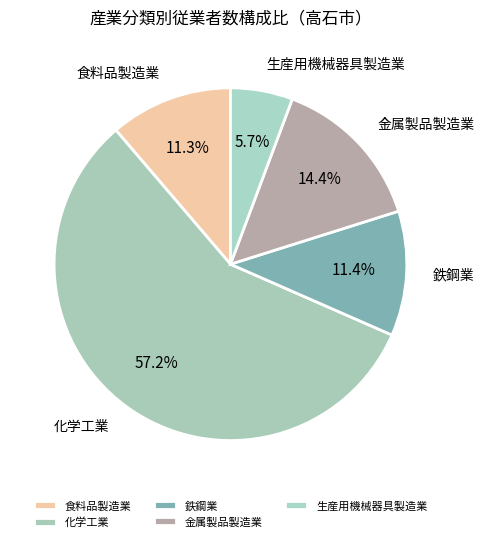

How many segments does this pie chart have?

5